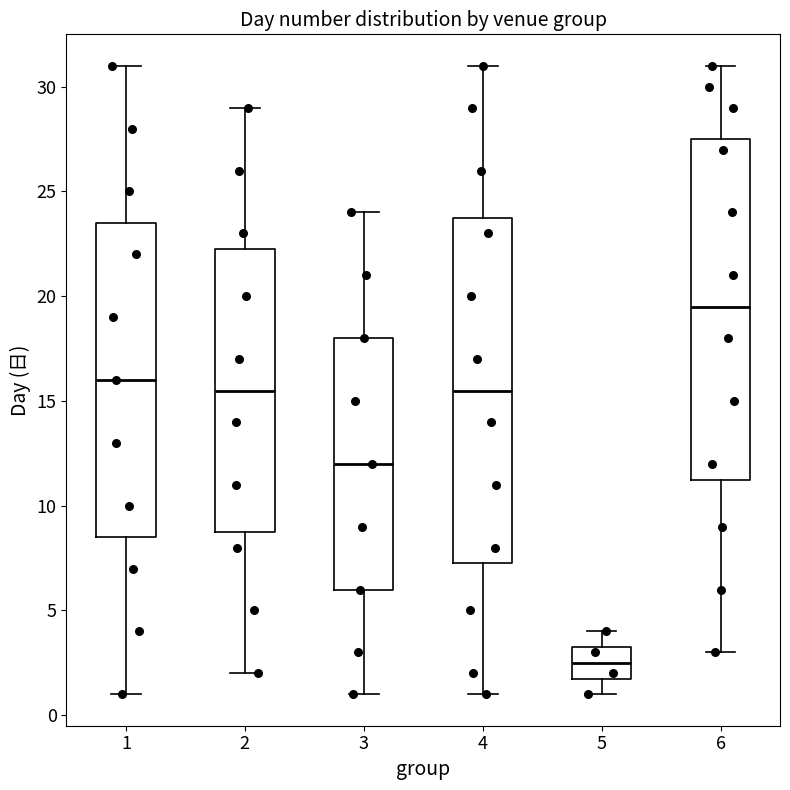

Which box has the lowest median line?

5